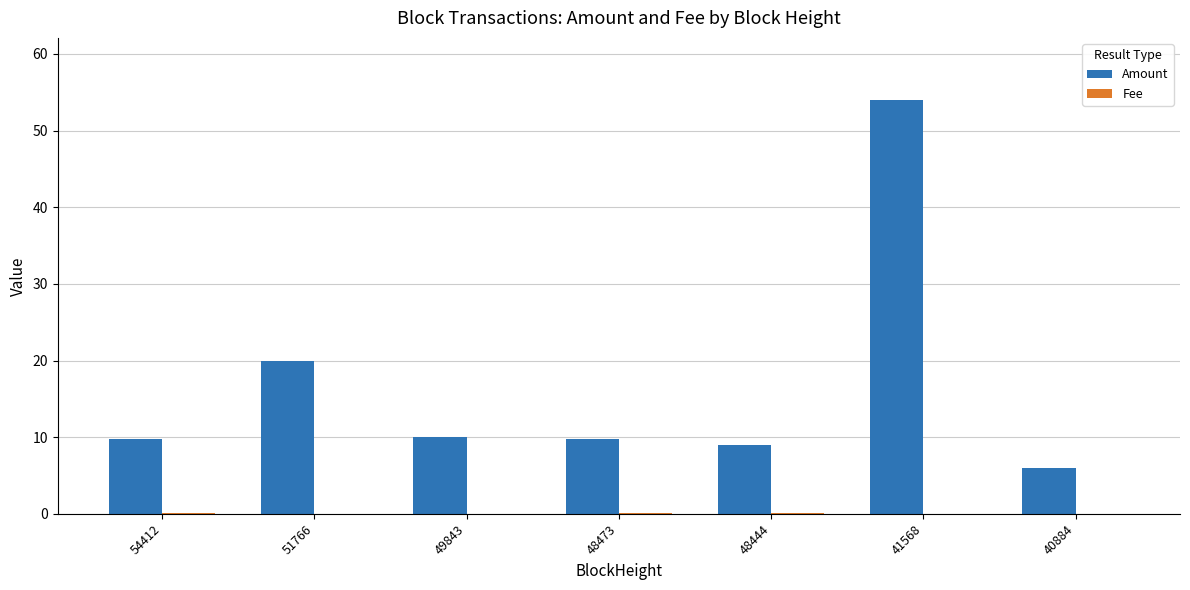

What is the spread (max minus min) of values at 48444?

8.9